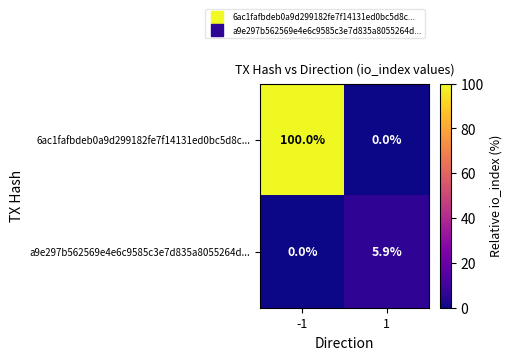

Between -1 and 1, which series saw the biggest shift?

6ac1fafbdeb0a9d299182fe7f14131ed0bc5d8c...